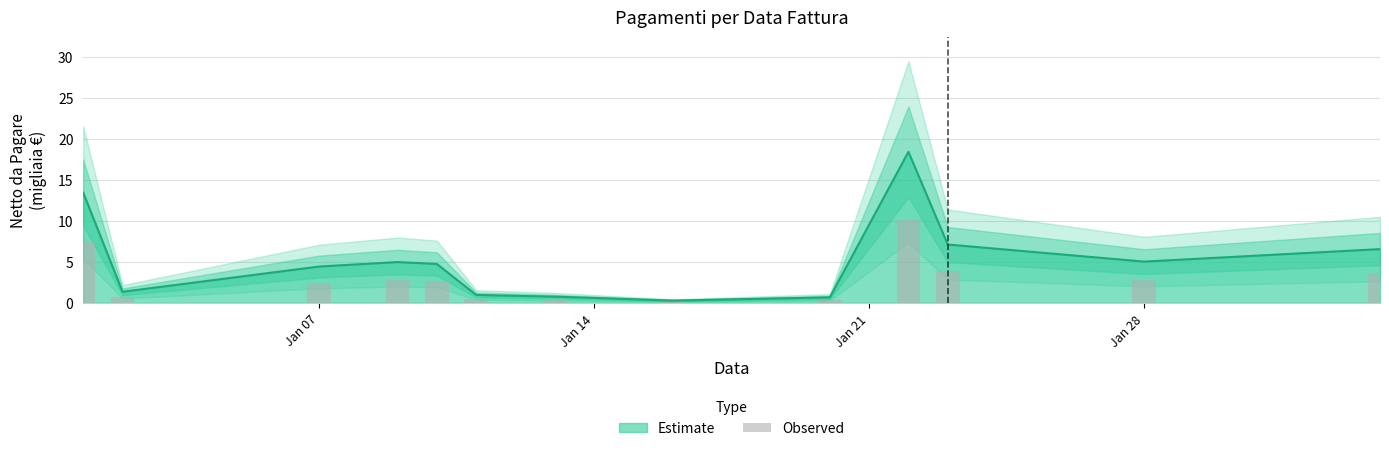

What is the highest value of the Estimate series?

18.4